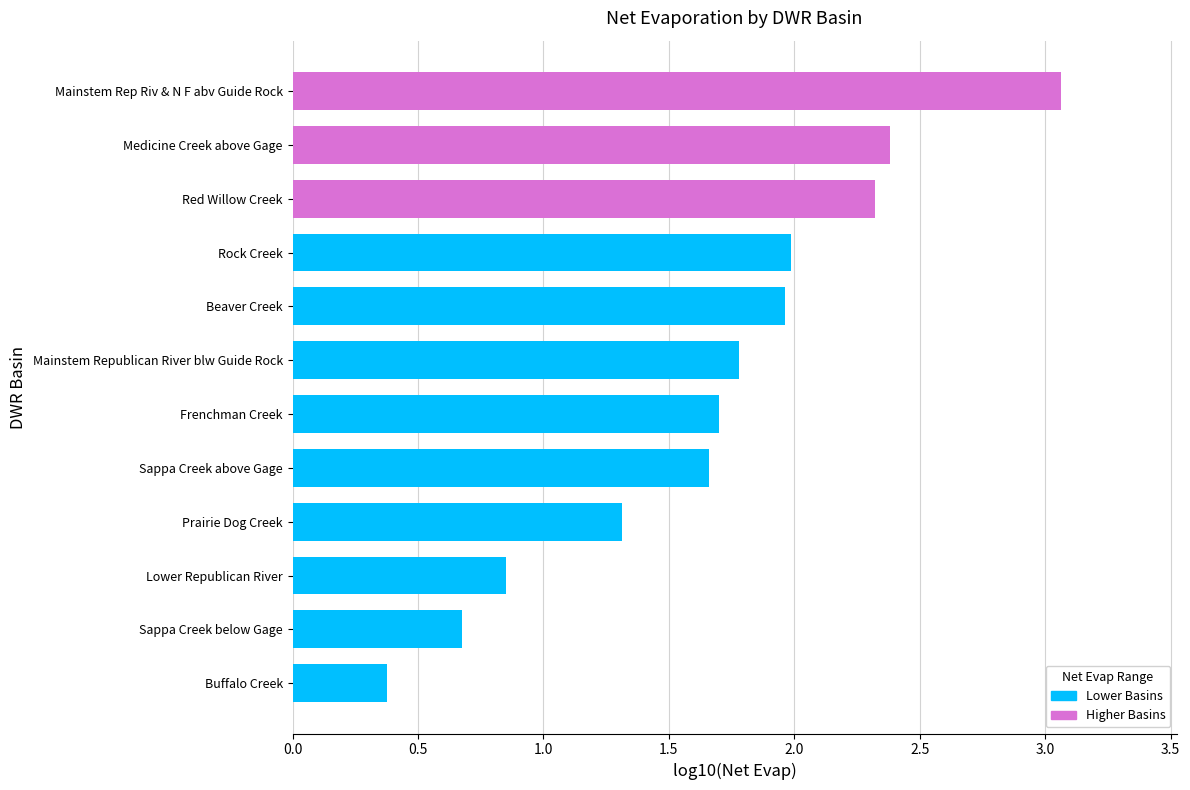

Are the bars grouped side by side (vs. stacked)?

No